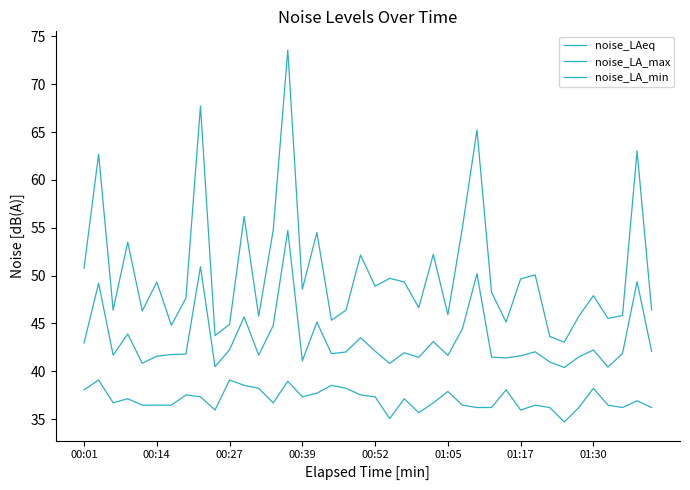

How many lines are shown in the chart?

3